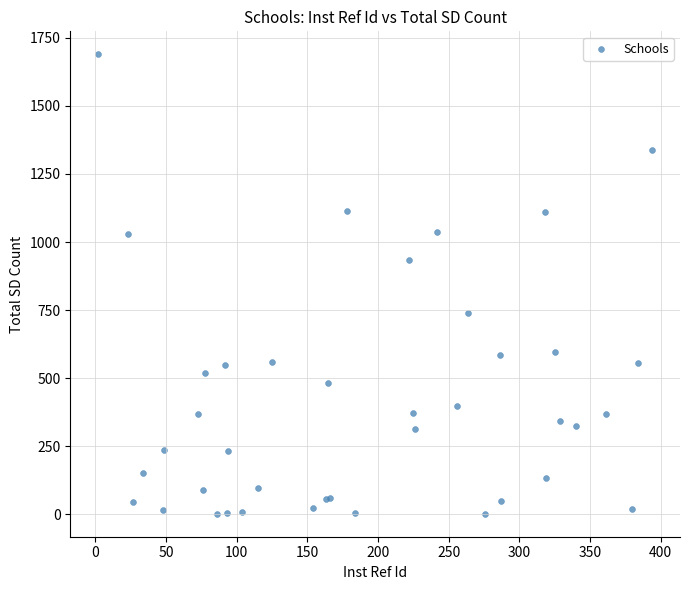

What Y value in the scatter plot is closest to 845?

932